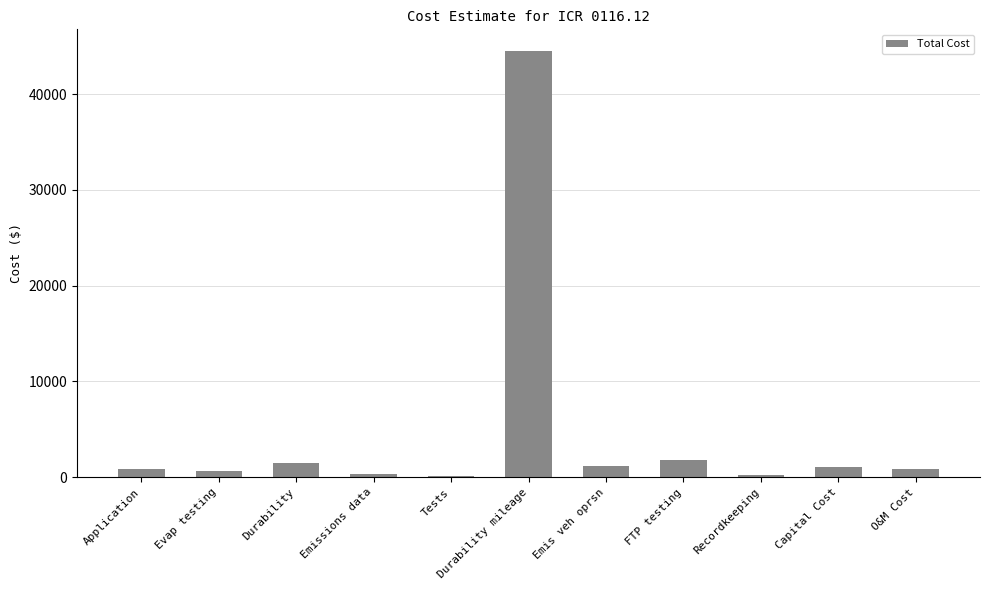

What is the change in value from Recordkeeping to O&M Cost?

+624.0